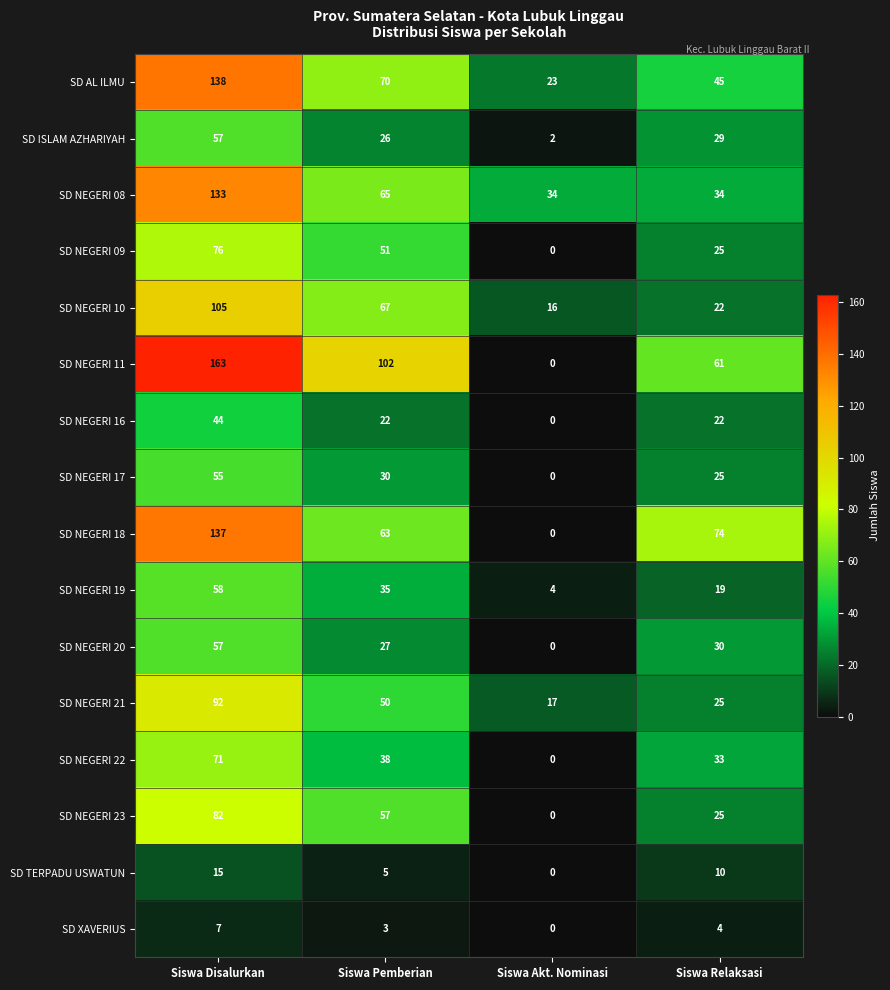

What is the average value of the SD NEGERI 17 series?

28